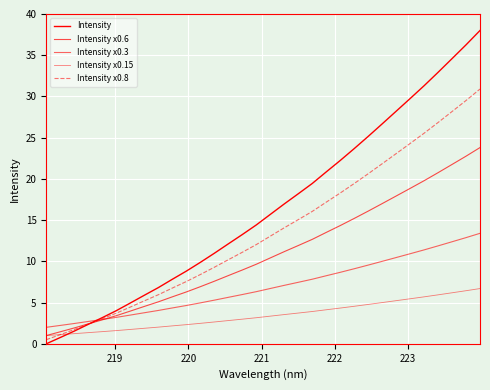

Does the chart have visible grid lines?

Yes